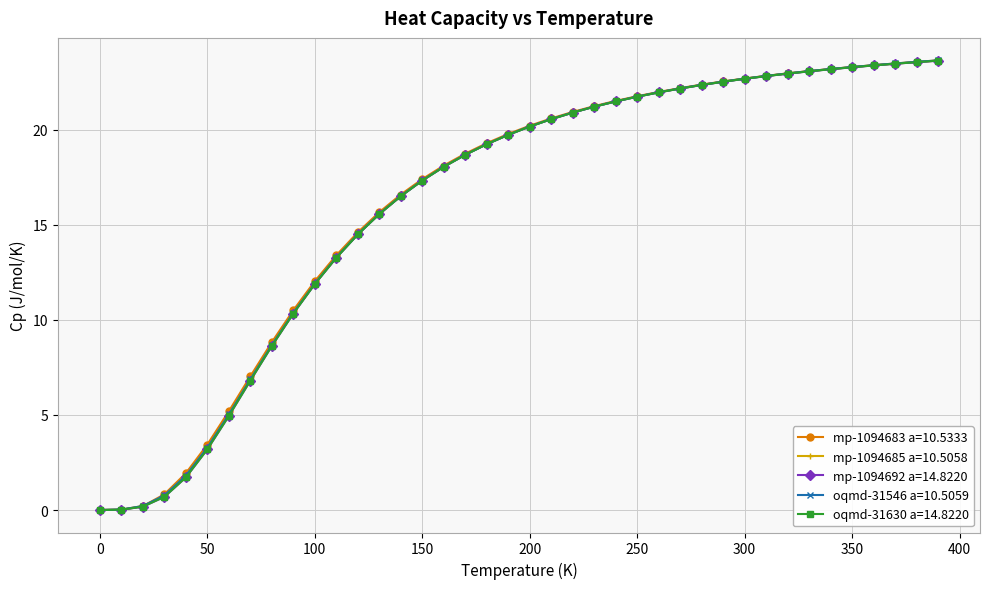

What is the maximum value for oqmd-31630 a=14.8220?

23.6